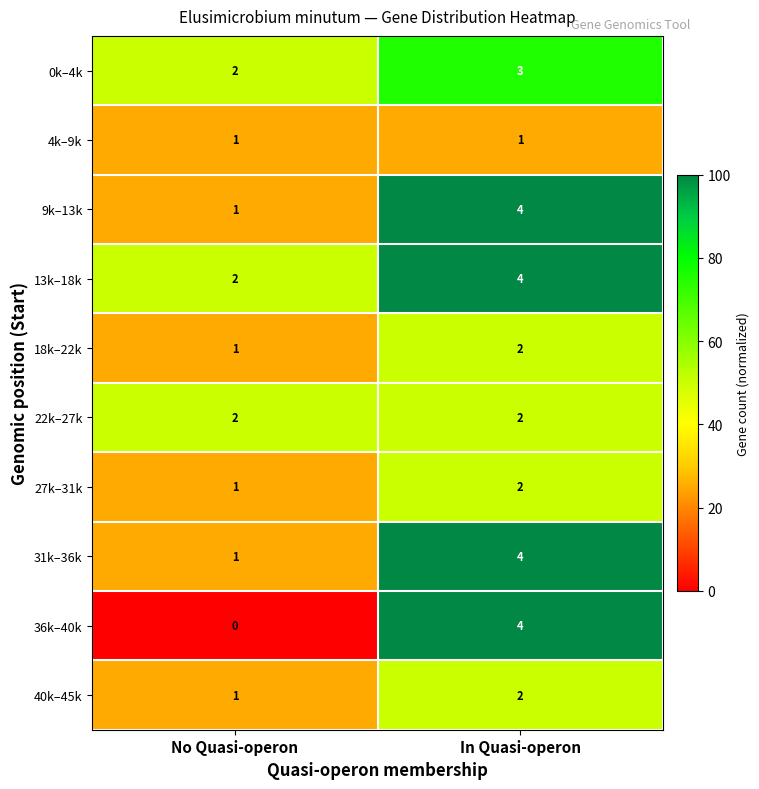

Is it true that 4k–9k equals 1 at No Quasi-operon?

True